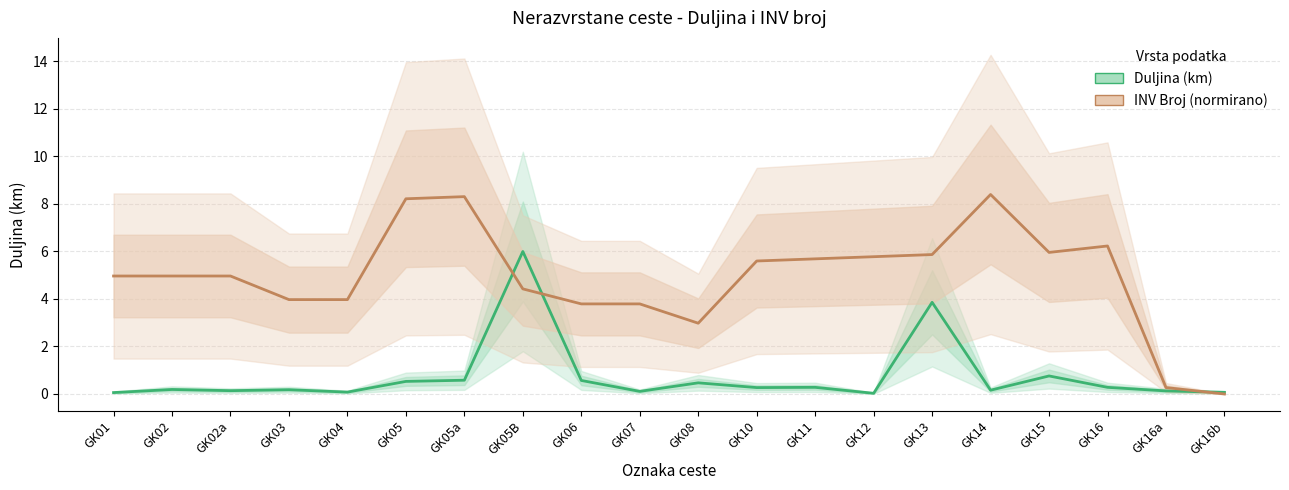

How many times do INV Broj (normirano) and Duljina (km) cross each other?

3